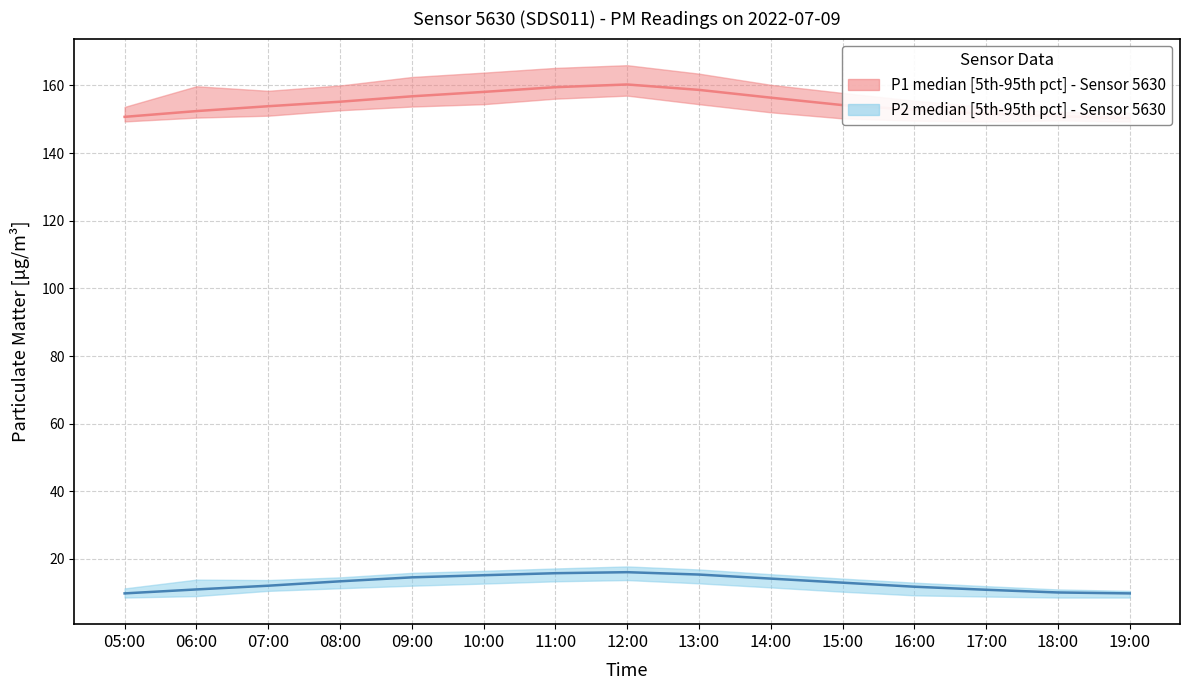

Reading left to right, list all the values displayed in this chart.

P1 median: 05:00=150.7	06:00=152.4	07:00=153.9	08:00=155.2	09:00=156.8	10:00=158.1	11:00=159.5	12:00=160.3	13:00=158.7	14:00=156.4	15:00=154.2	16:00=152.8	17:00=151.6	18:00=150.9	19:00=150.4
P2 median: 05:00=9.8	06:00=11.0	07:00=12.1	08:00=13.4	09:00=14.6	10:00=15.2	11:00=15.8	12:00=16.1	13:00=15.4	14:00=14.2	15:00=13.0	16:00=11.8	17:00=10.9	18:00=10.1	19:00=9.8